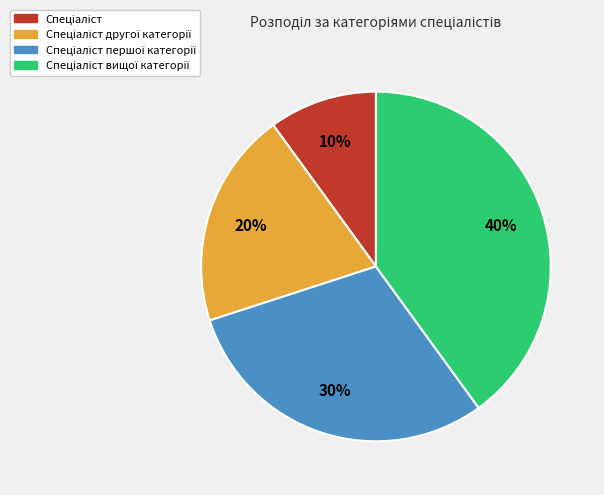

Is there a majority slice in this chart?

No